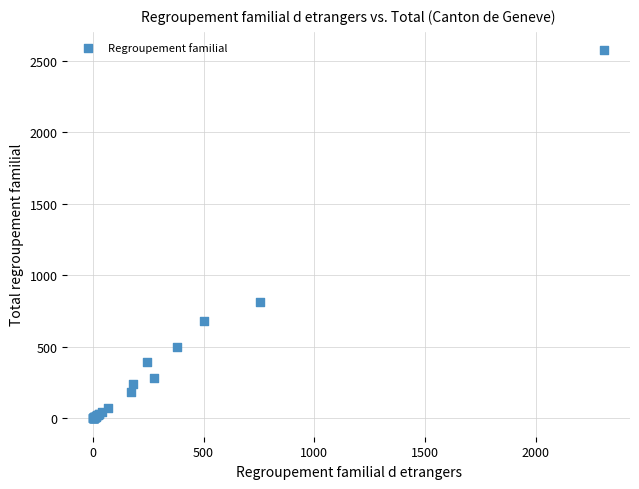

What Y value in the scatter plot is closest to 1286?

815